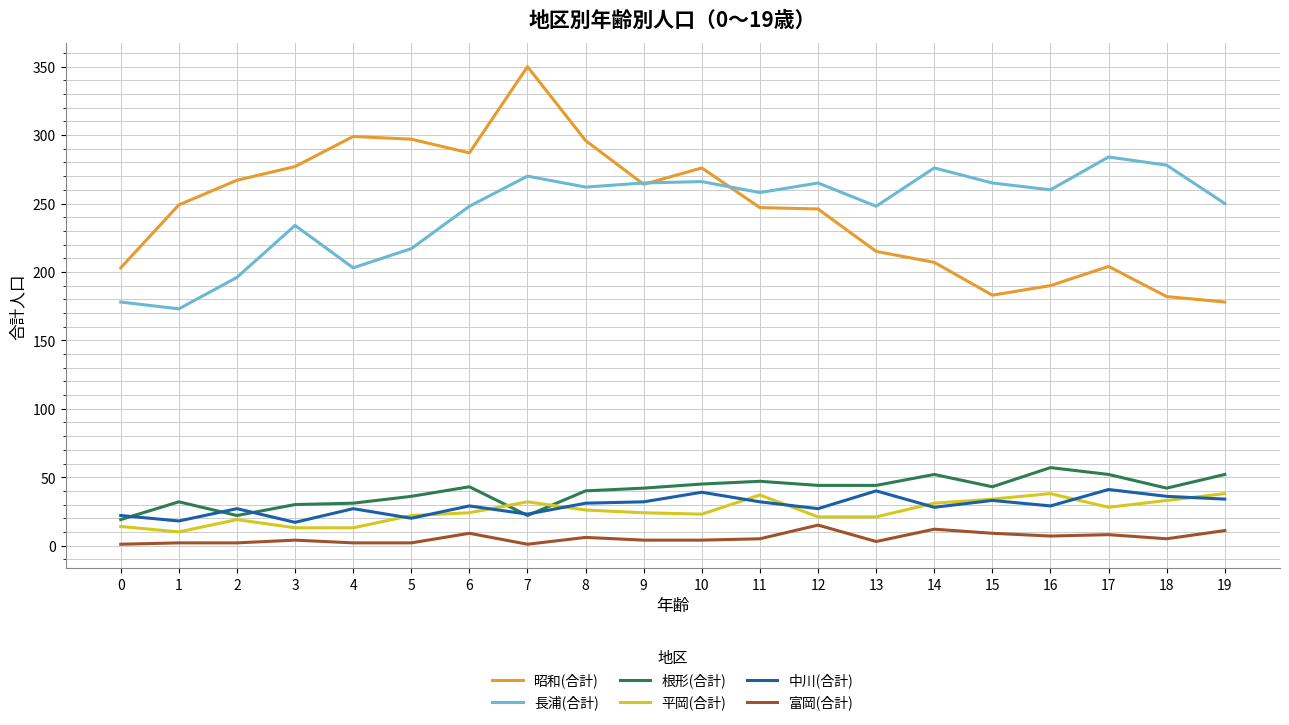

What is the minimum value for 昭和(合計)?

178